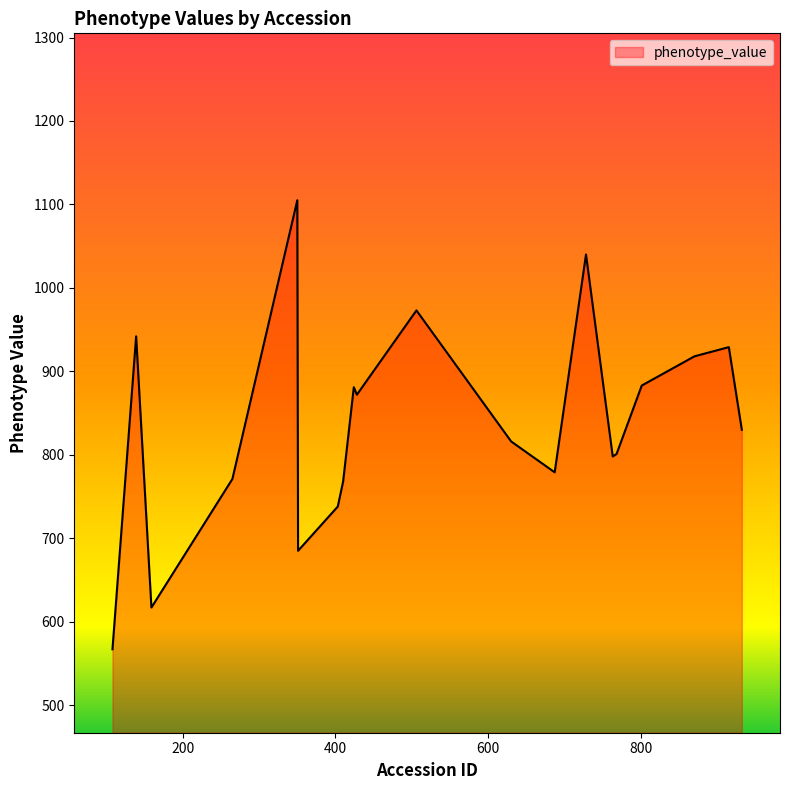

What is the smallest value displayed?

567